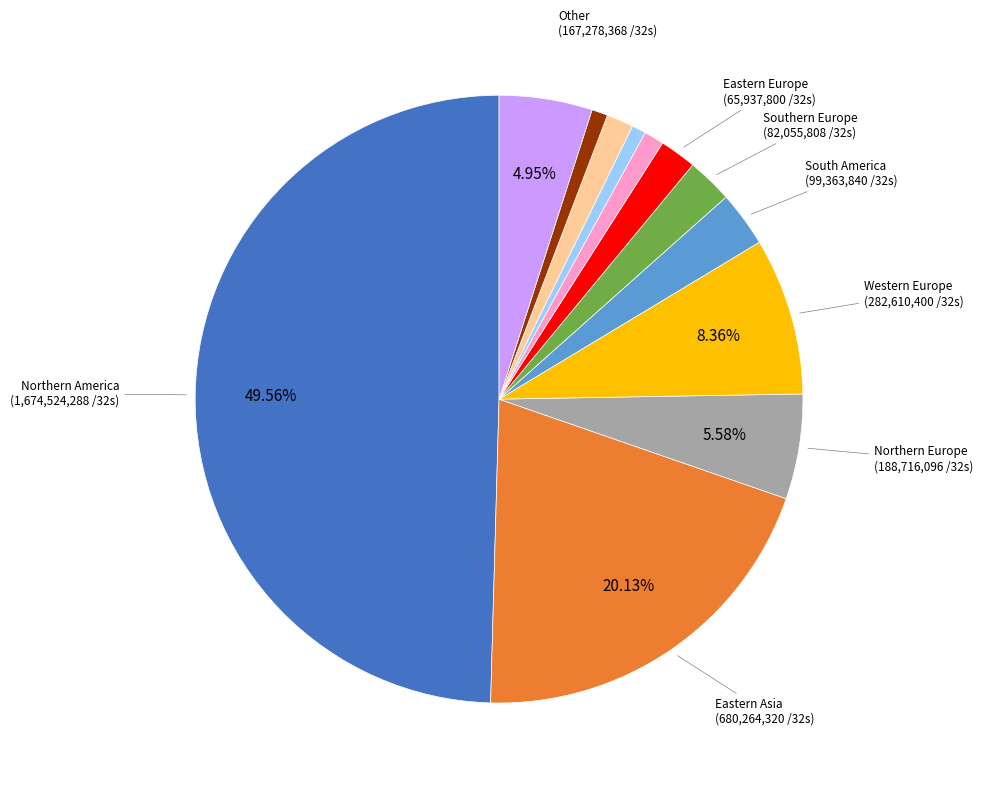

To the nearest percent, what is the average slice percentage?

8%